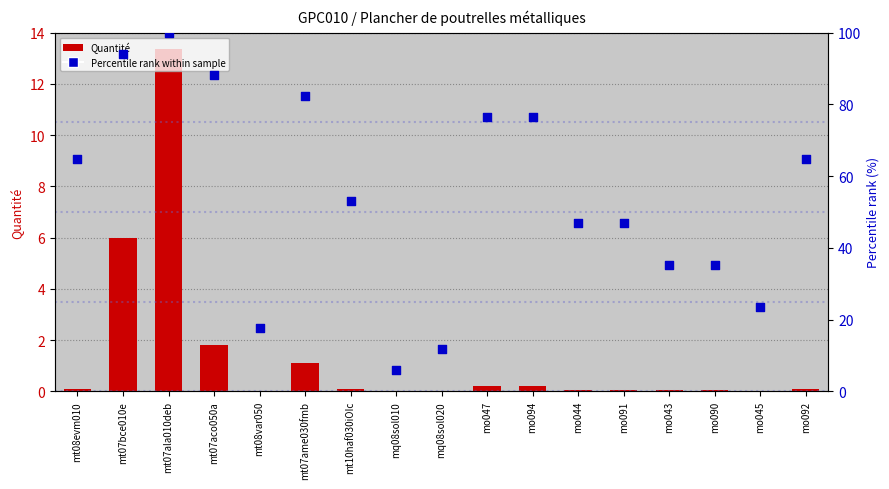

Which series contains the highest Y value?

Percentile rank